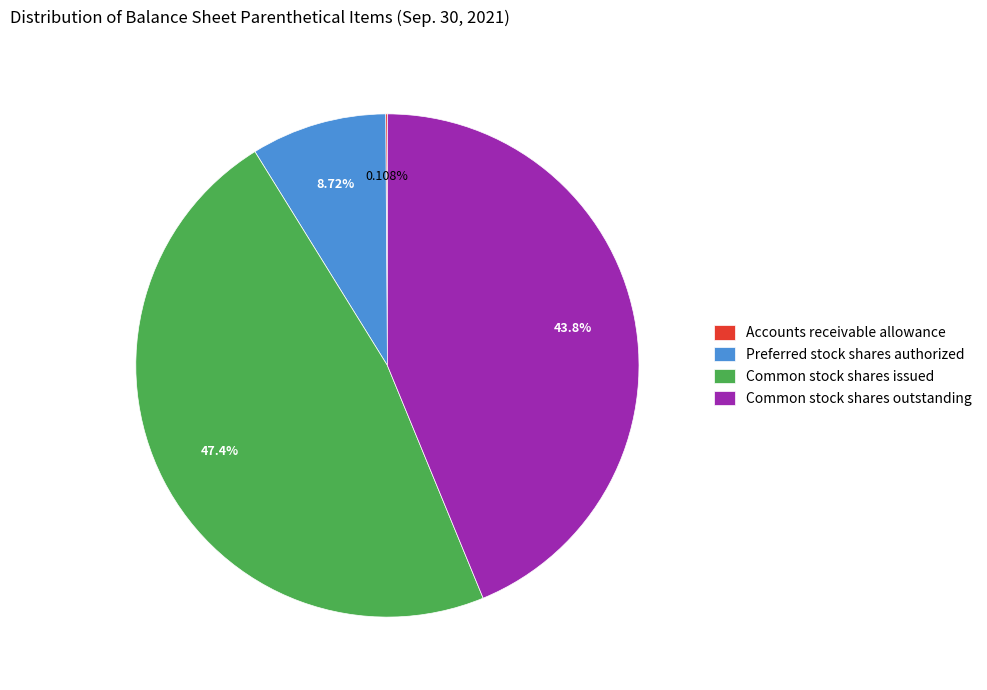

Does Preferred stock shares authorized account for over 50% of the chart?

No